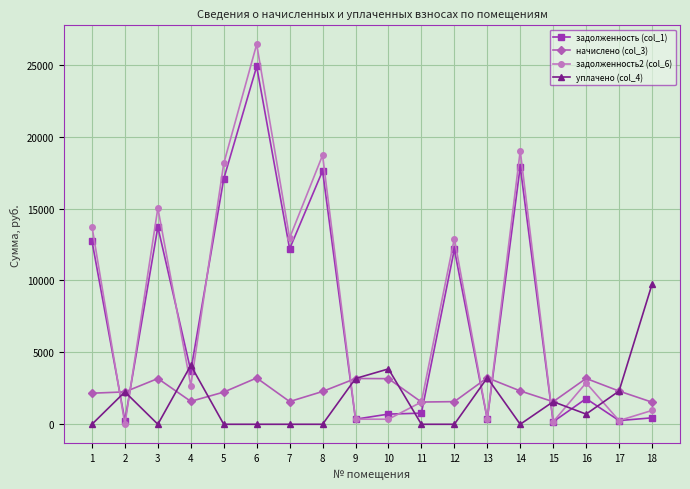

What is the approximate value of задолженность2 (col_6) at 1?

13749.5